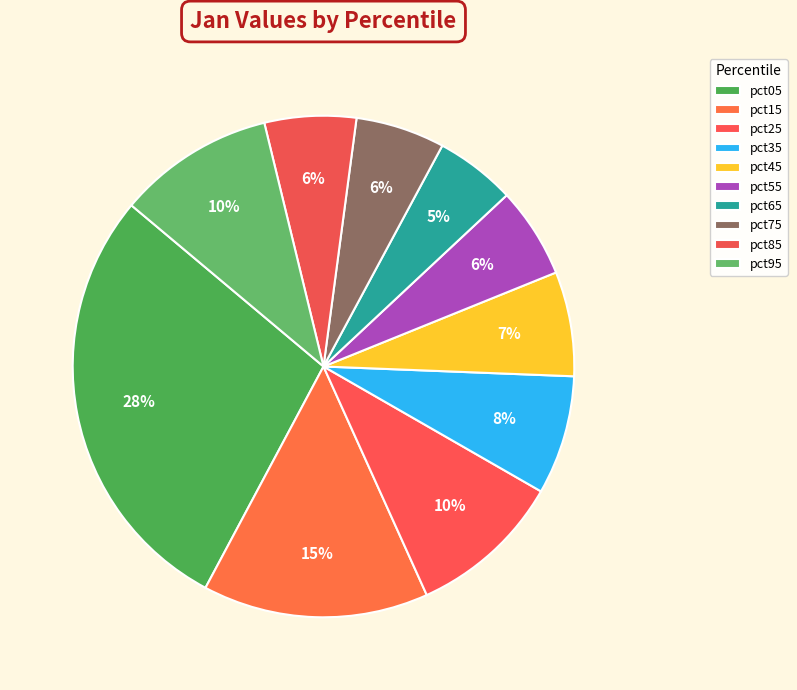

The pct25 slice represents 10% of the pie. True or false?

True